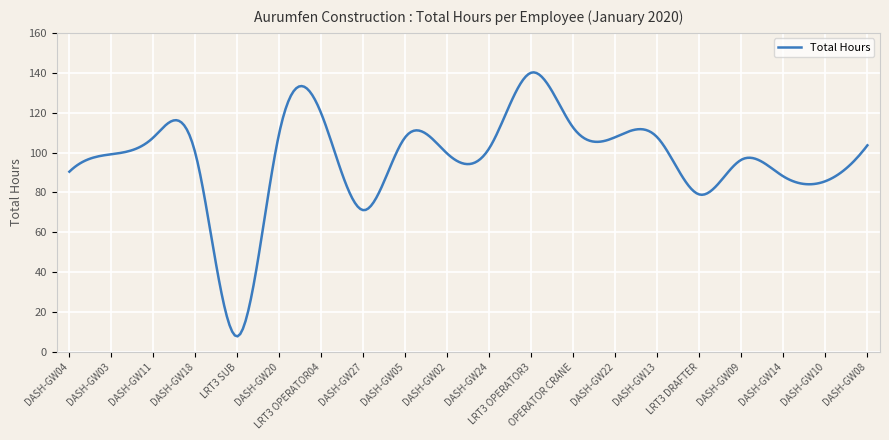

What is the smallest value displayed?

7.8